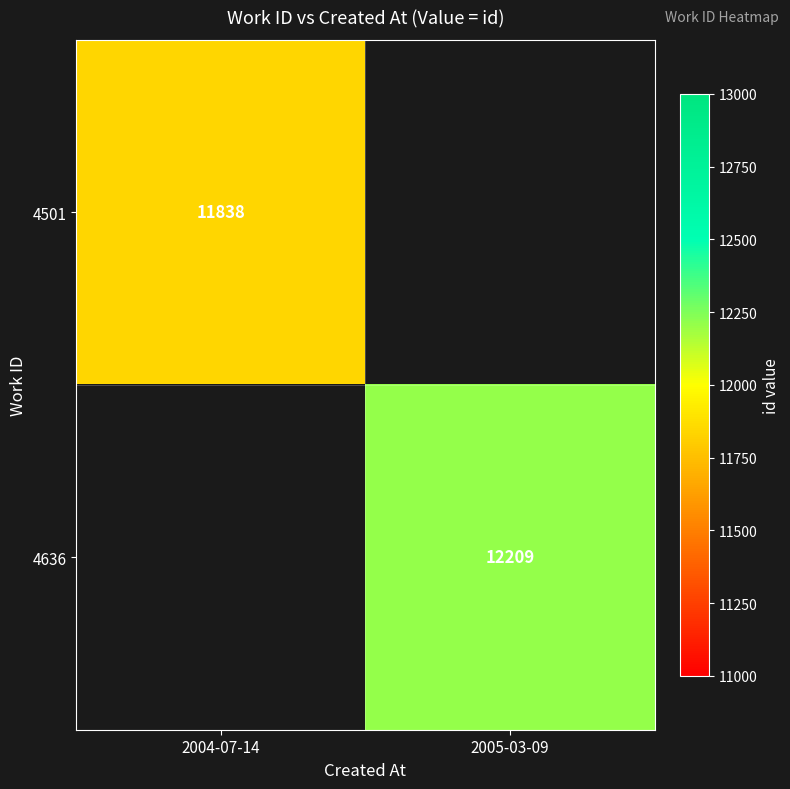

Is the value of 4501 at 2004-07-14 greater than the value of 4636 at 2005-03-09?

No